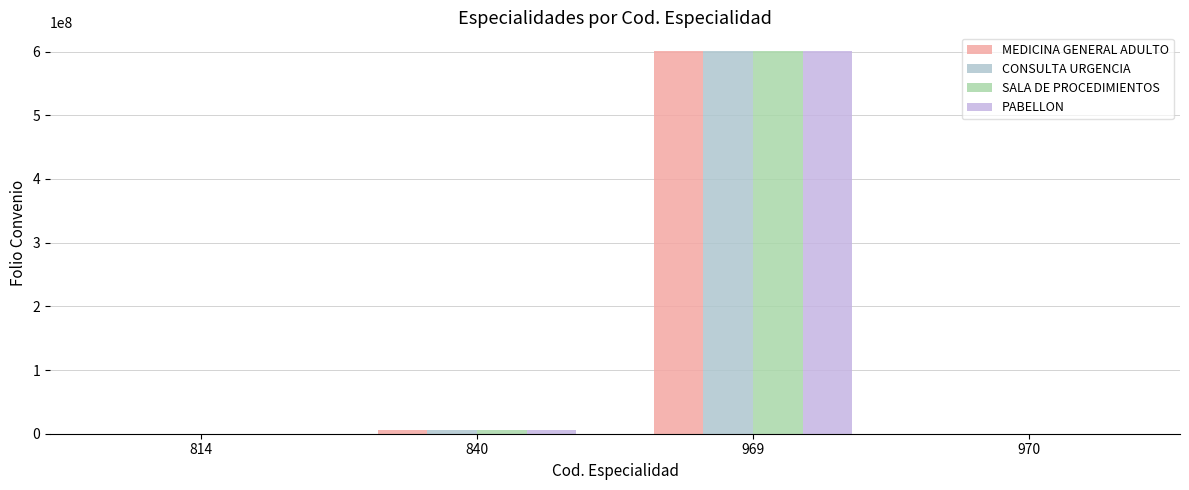

Read the CONSULTA URGENCIA value at 970, to the nearest 10.

90160